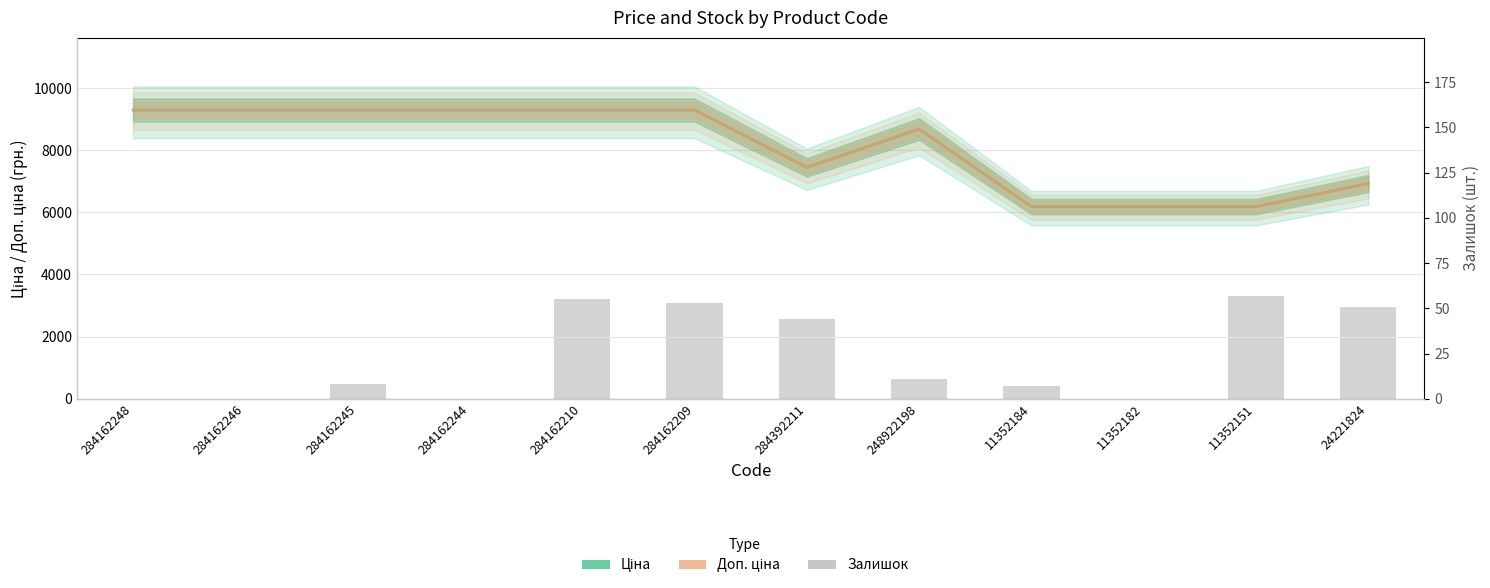

Reading left to right, what are all the values shown in this chart?

Ціна: 9290.5	9290.5	9290.5	9290.5	9290.5	9290.5	7444.6	8679.5	6182.6	6182.6	6182.6	6925.7
Доп. ціна: 9290.5	9290.5	9290.5	9290.5	9290.5	9290.5	7444.6	8679.5	6182.6	6182.6	6182.6	6925.7
Залишок: 0.0	0.0	8.0	0.0	55.0	53.0	44.0	11.0	7.0	0.0	57.0	51.0